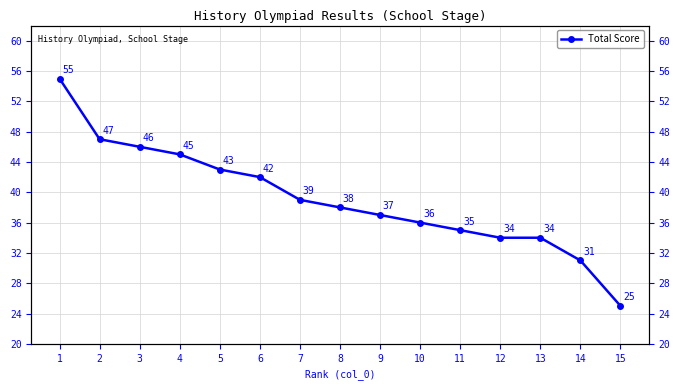

What is the sum of all values?

587